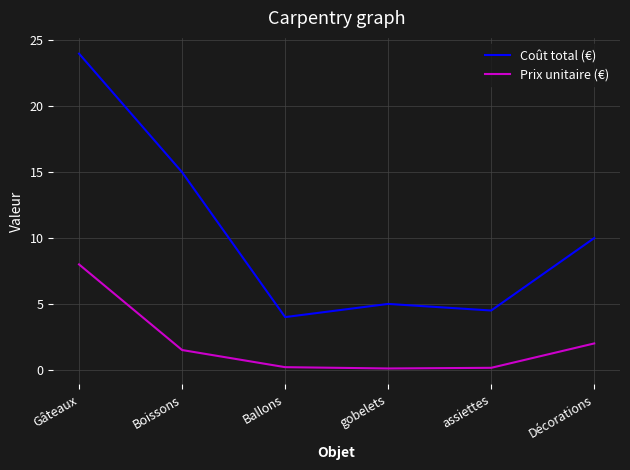

What is the maximum value for Prix unitaire (€)?

8.0